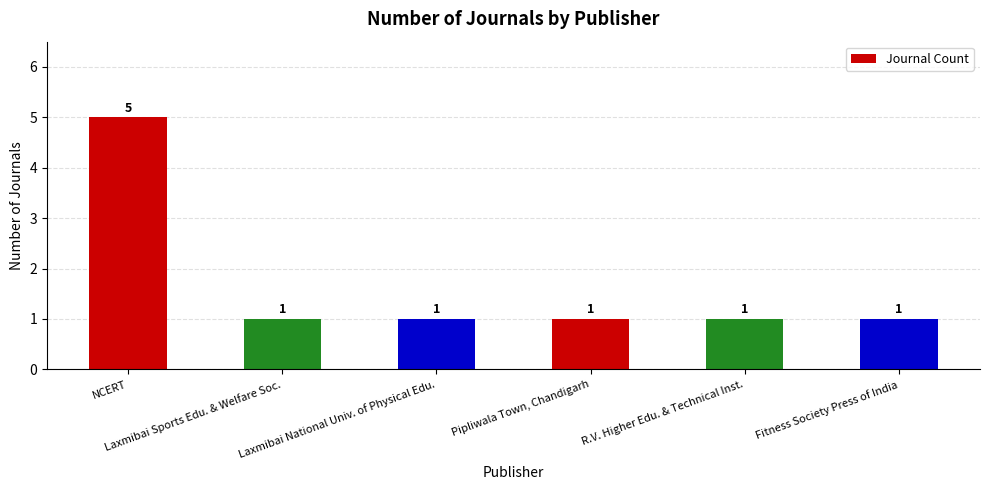

How many distinct data groups are displayed?

1